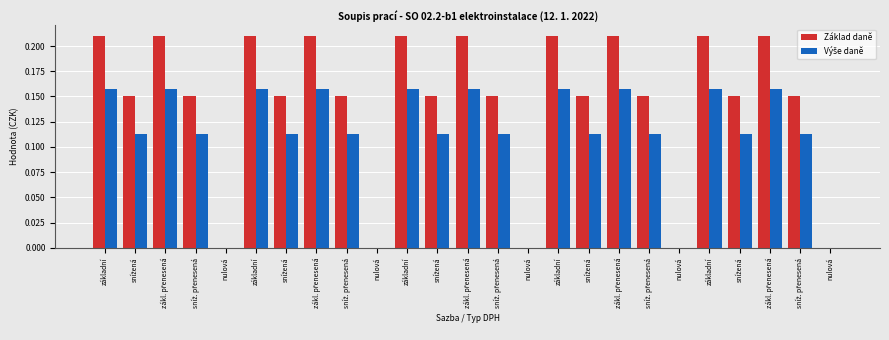

Does the chart contain stacked bars?

No